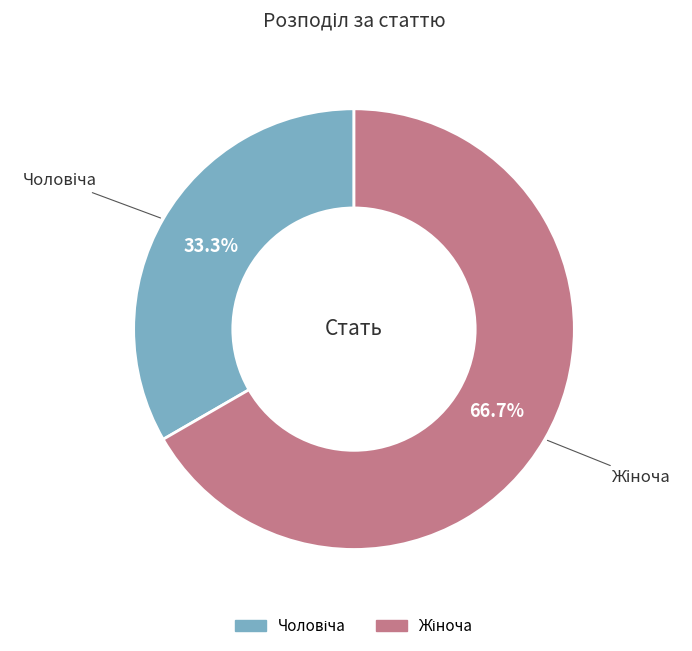

Is there any slice that represents more than half of the pie?

Yes